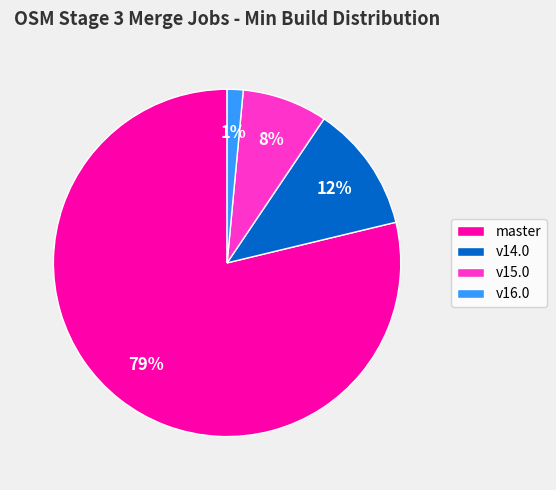

Which category has the smallest portion of the pie?

v16.0